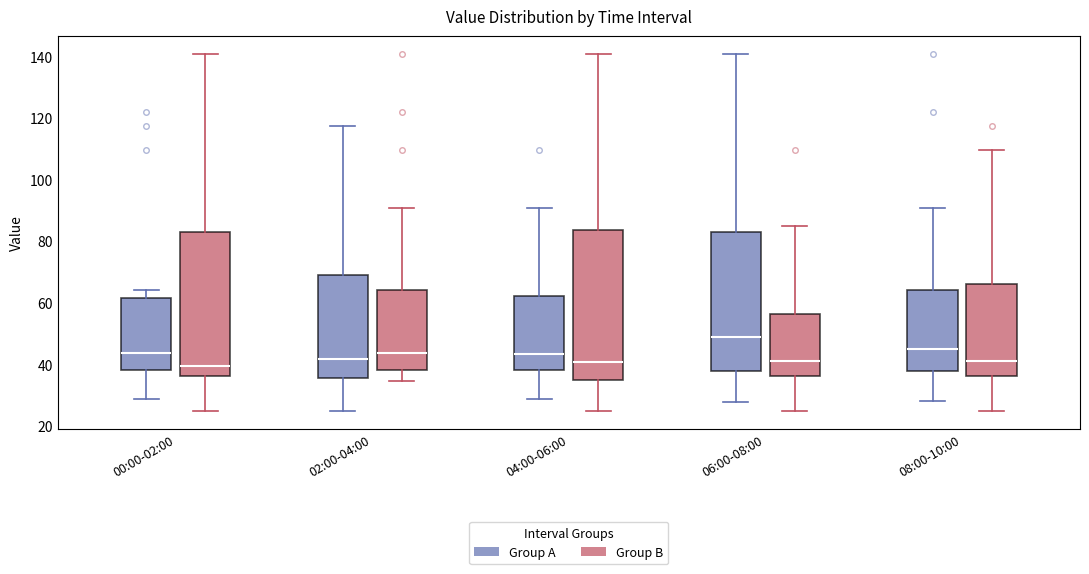

Which box has the highest median line?

06:00-08:00 (Group A)